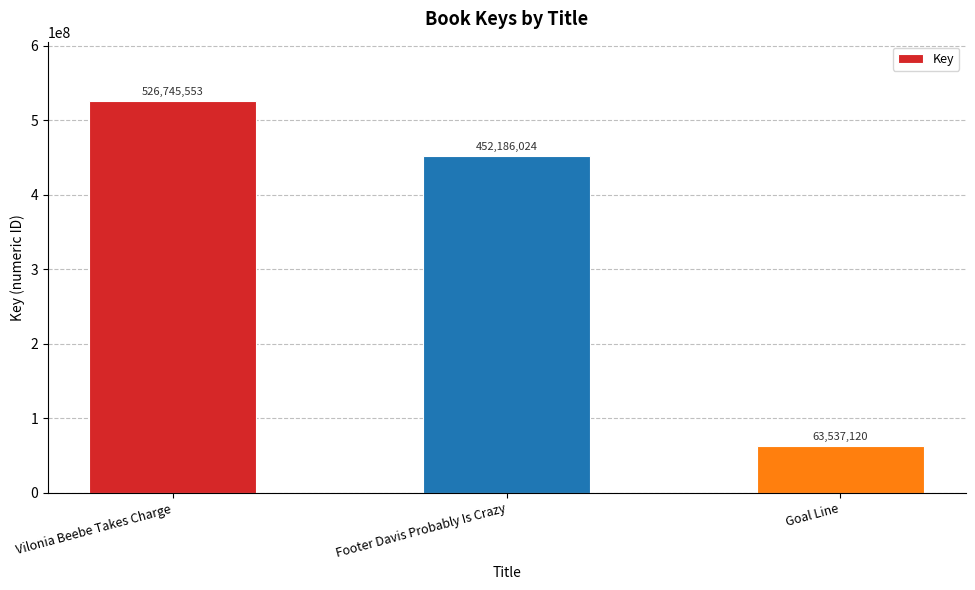

Rank the categories by value from highest to lowest.

Vilonia Beebe Takes Charge, Footer Davis Probably Is Crazy, Goal Line